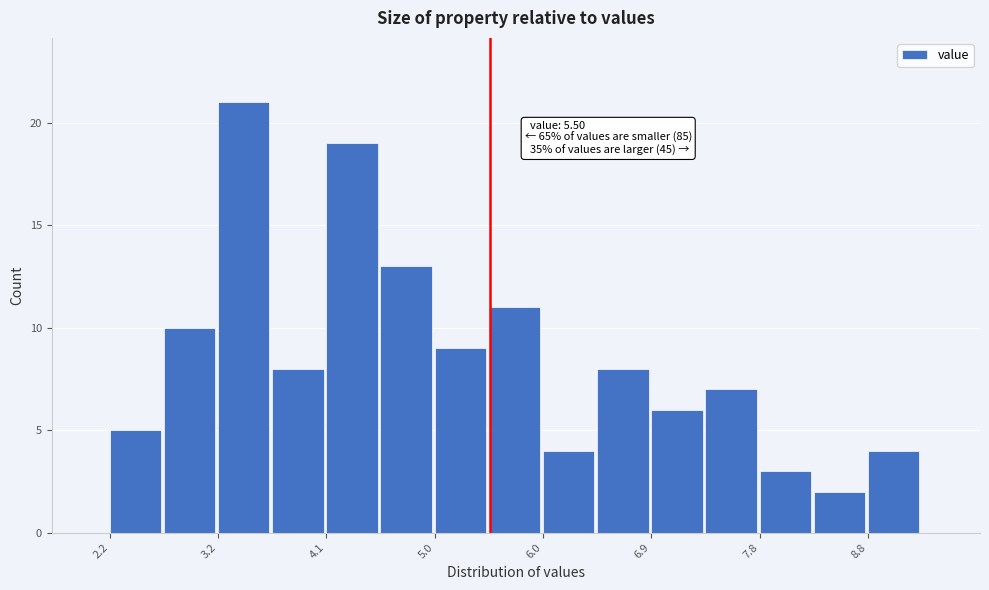

Which range on the x-axis has the tallest bar?

3.2 to 3.6